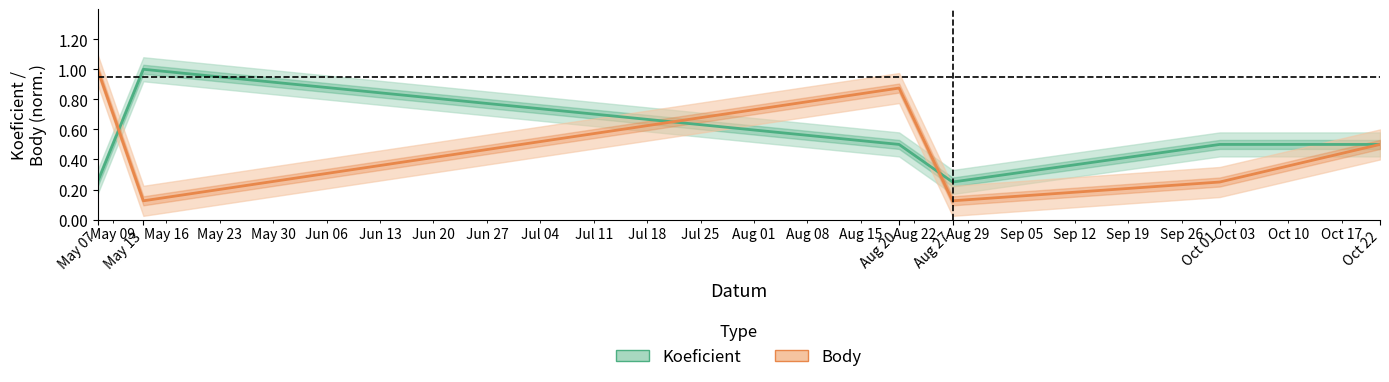

True or false: Body and Koeficient intersect in this chart.

True